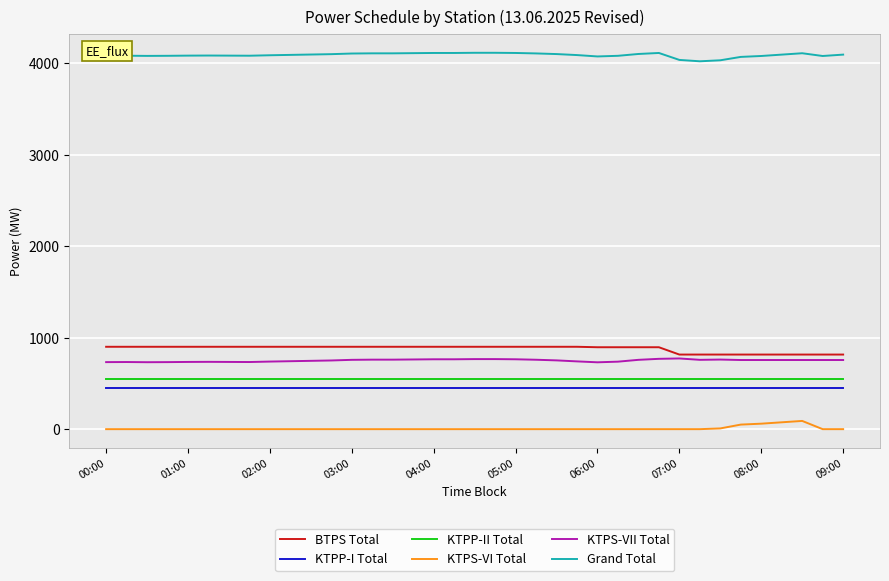

Which series has the largest total across all categories?

Grand Total